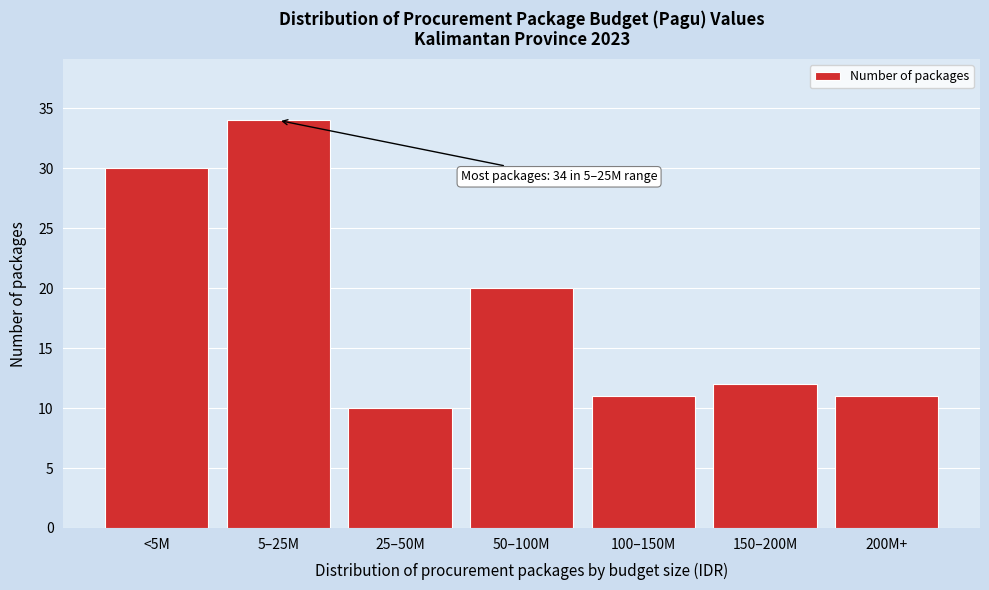

Reading left to right, transcribe all the data shown in this chart.

<5M=30	5–25M=34	25–50M=10	50–100M=20	100–150M=11	150–200M=12	200M+=11